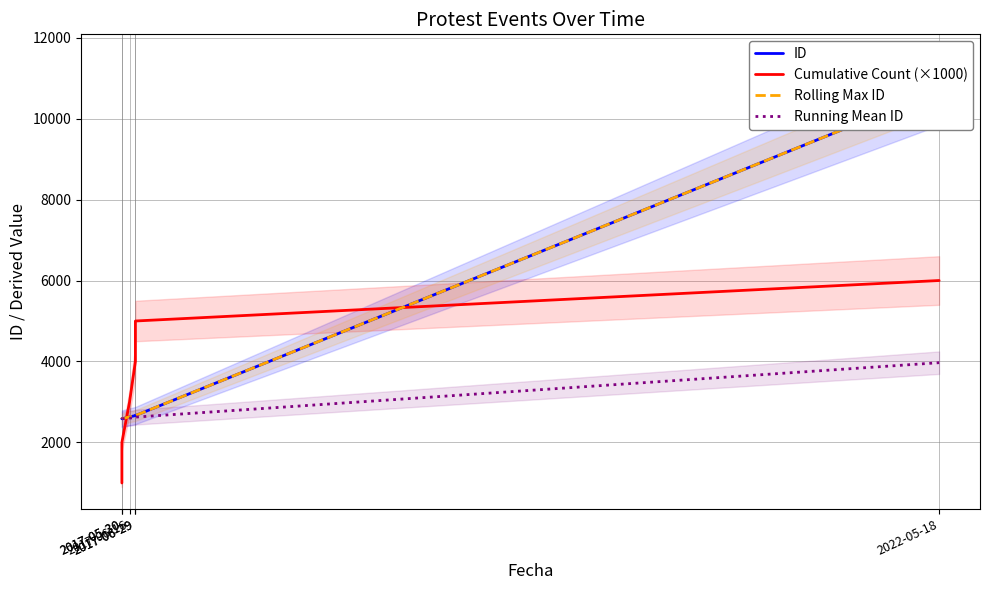

What is the value of the Cumulative Count (×1000) point at the 1st from the left?

1000.0